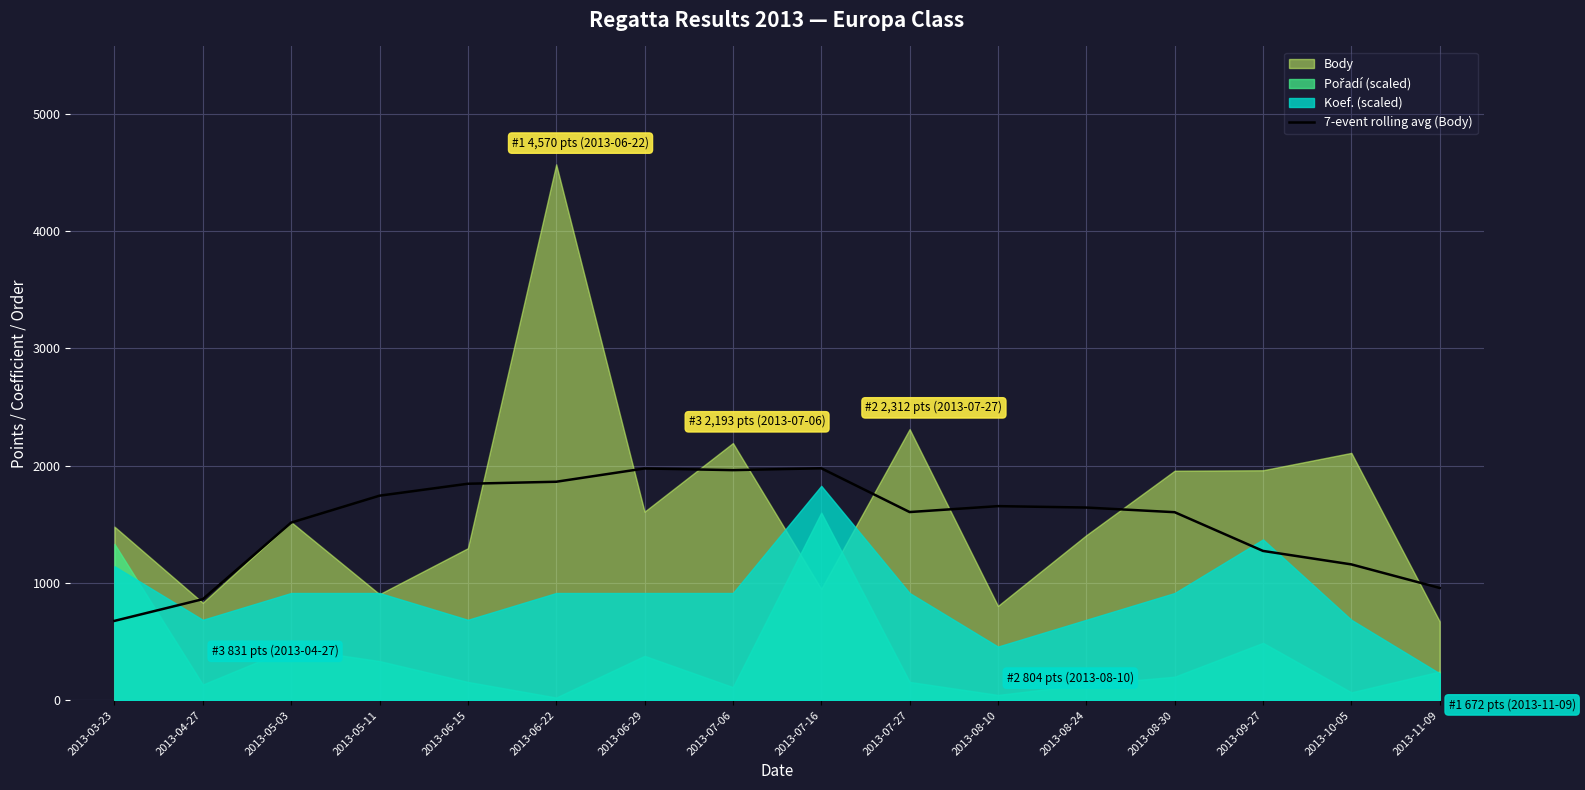

What is the maximum value for 7-event rolling avg (Body)?

1977.7